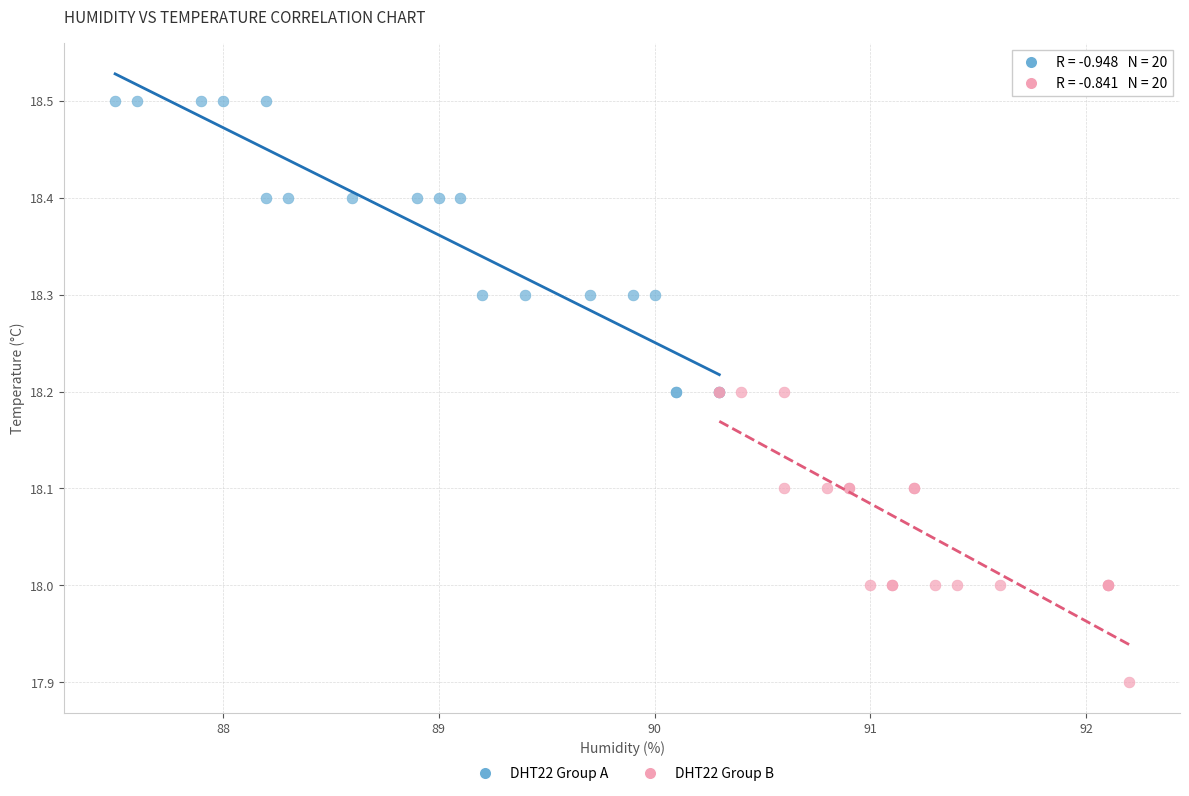

Which series contains the lowest Y value?

DHT22 Group B